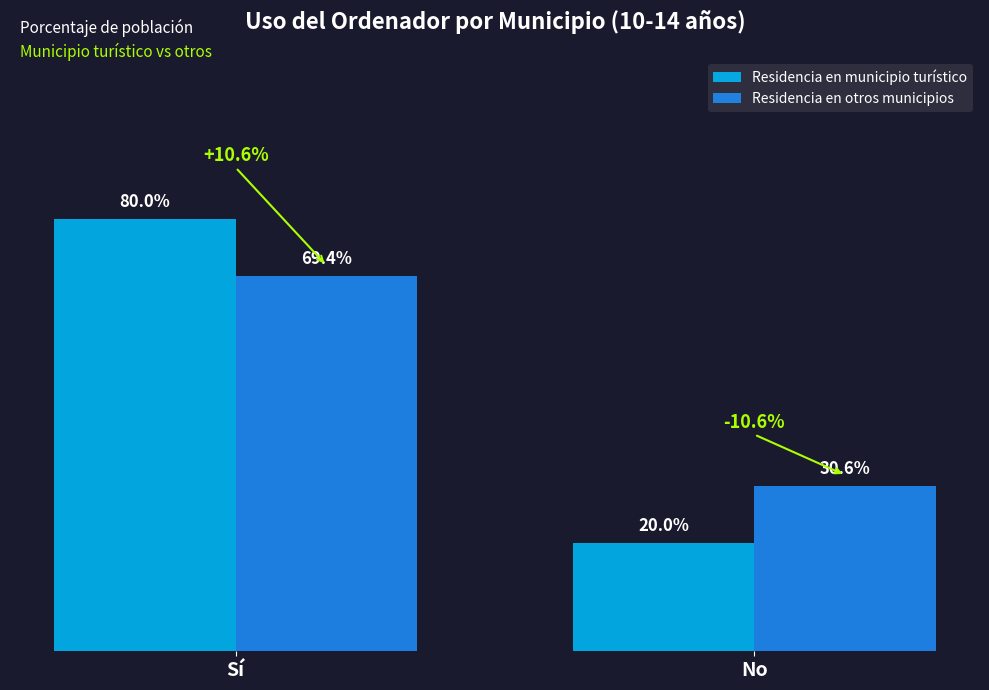

At which category is the sum across all series the highest?

Sí